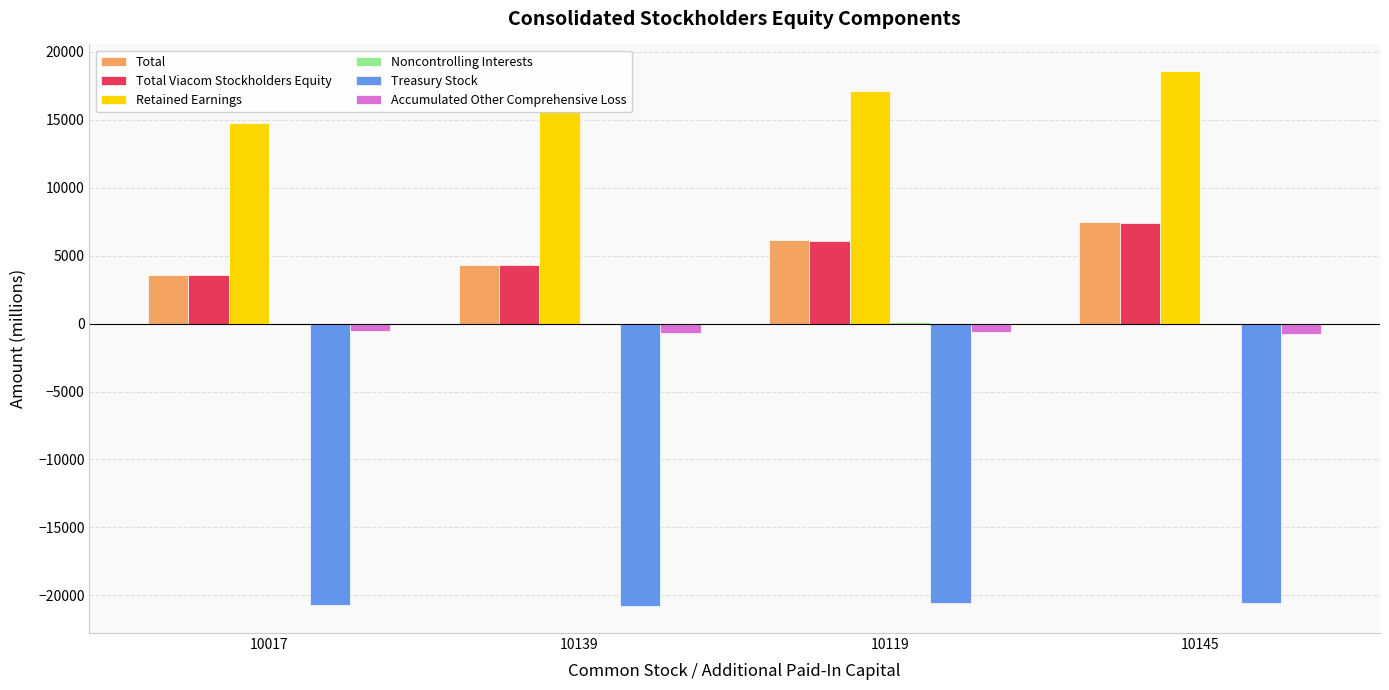

Is the value of Accumulated Other Comprehensive Loss at 10139 greater than the value of Treasury Stock at 10017?

Yes